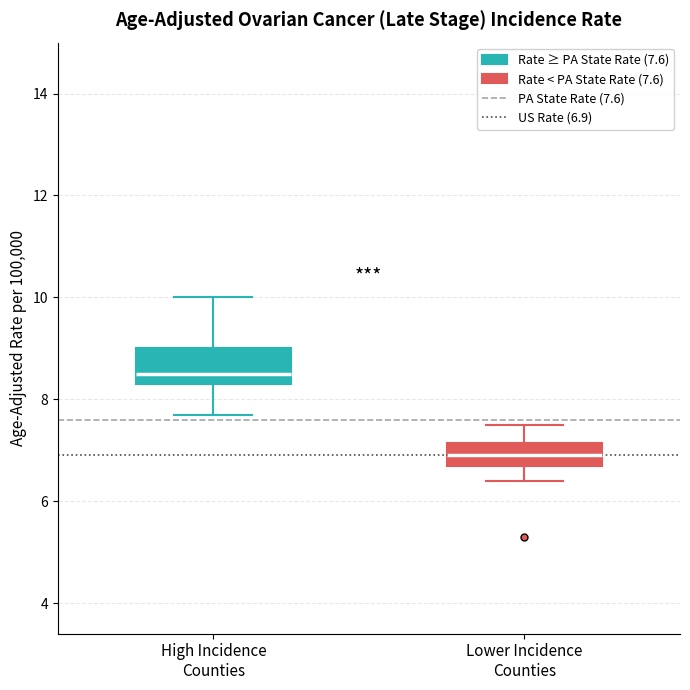

Which box has the lowest median line?

Lower Incidence Counties